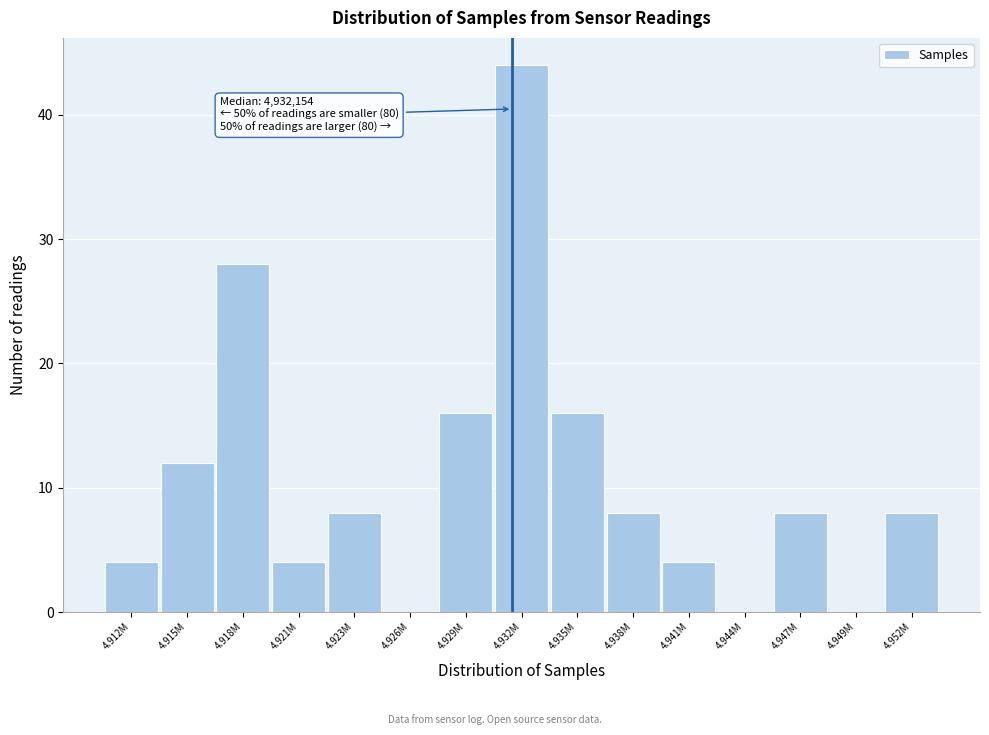

Reading right to left, transcribe all the data shown in this chart.

4.952M=8	4.949M=0	4.947M=8	4.944M=0	4.941M=4	4.938M=8	4.935M=16	4.932M=44	4.929M=16	4.926M=0	4.923M=8	4.921M=4	4.918M=28	4.915M=12	4.912M=4